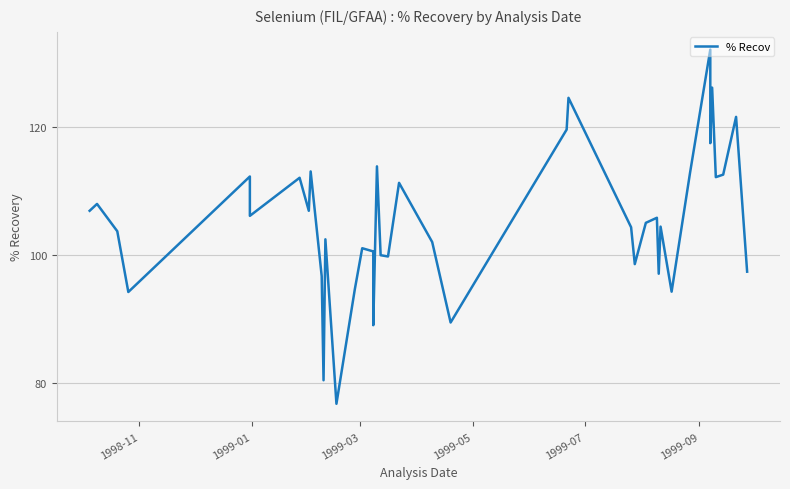

What is the sum of all values?

4208.1